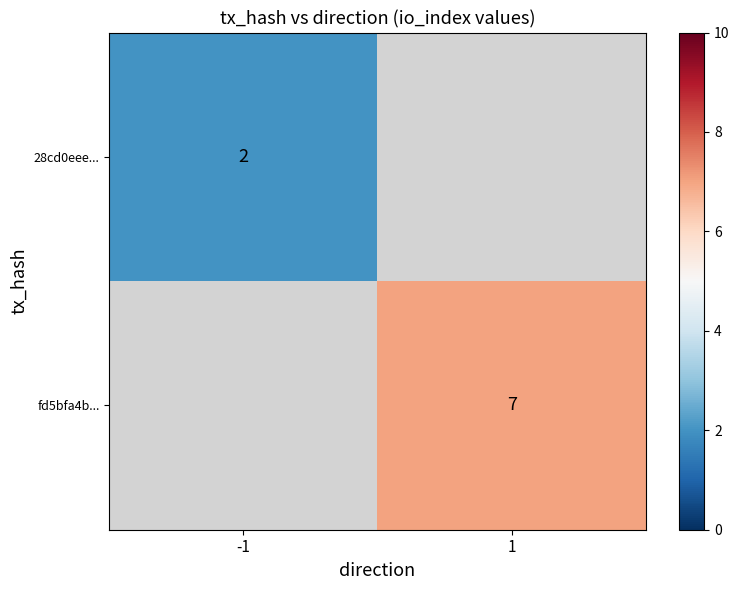

True or false: 28cd0eee... has a value of 1 at -1.

False